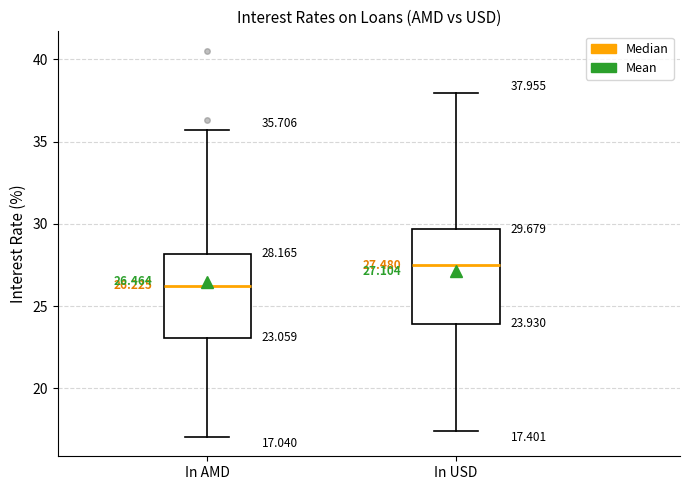

Which box has the highest median line?

In USD